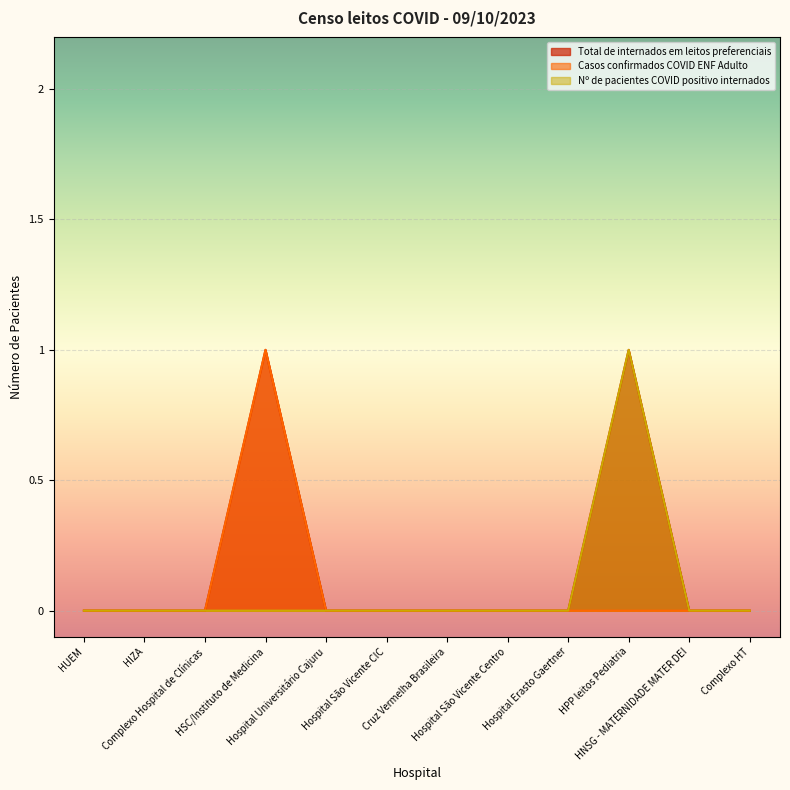

How many Casos confirmados COVID ENF Adulto values are between 0 and 1?

12